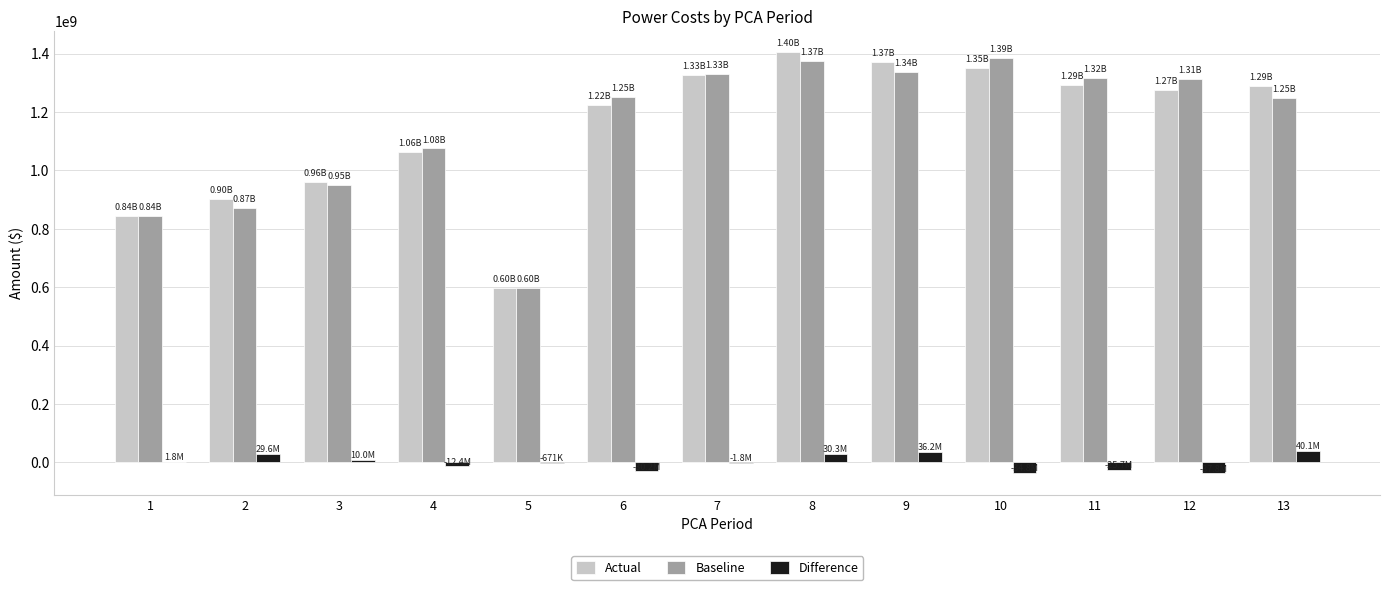

Which series changed the most between 1 and 7?

Baseline